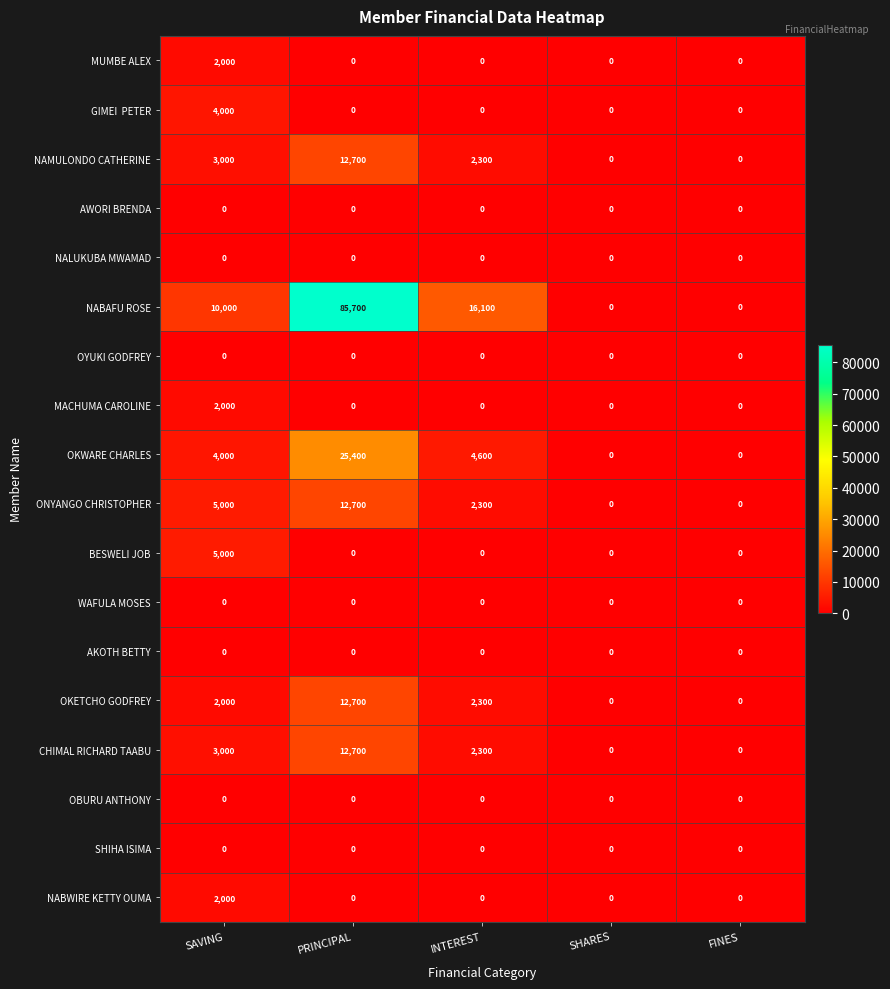

Which label corresponds to the largest value in the chart?

PRINCIPAL